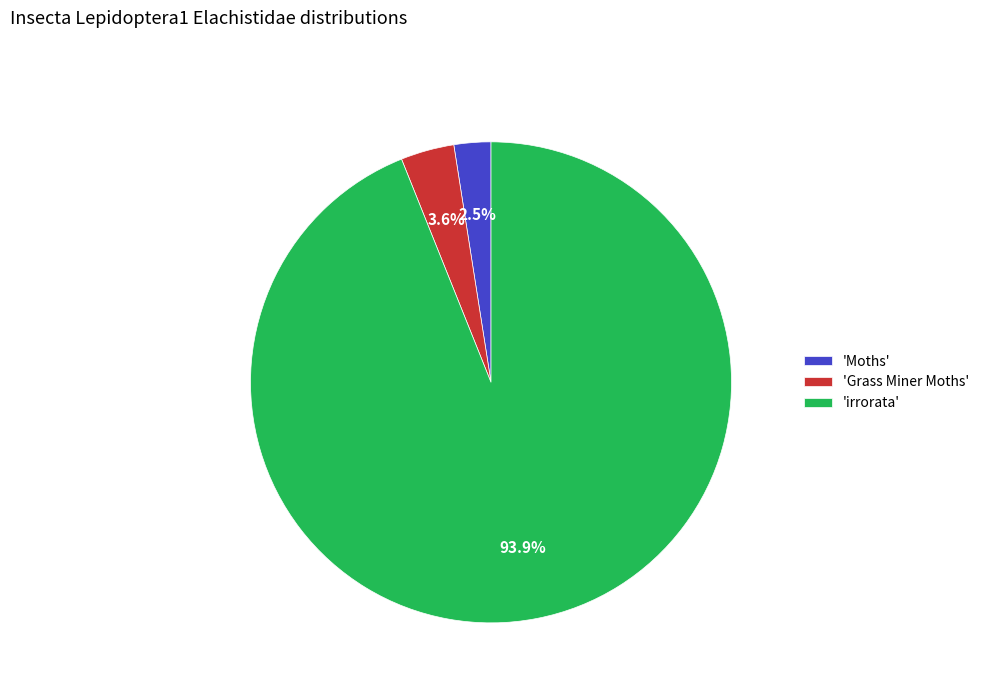

Rank the categories by value from lowest to highest.

'Moths', 'Grass Miner Moths', 'irrorata'